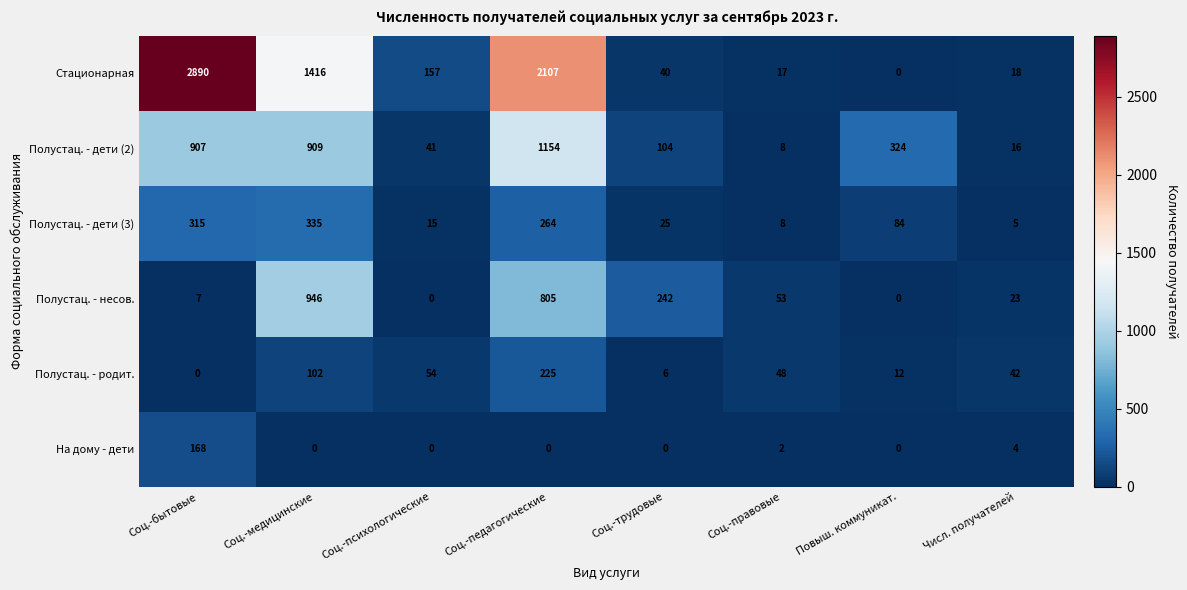

Where does the Полустац. - дети (2) series first go above 324?

Соц.-бытовые